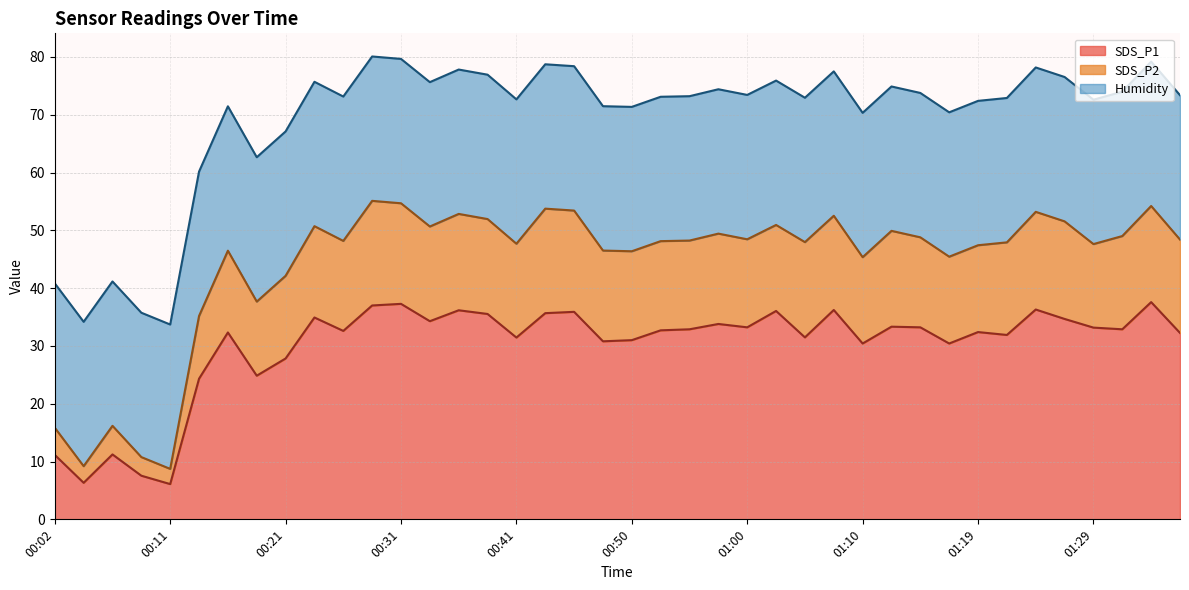

What is the label of the 24th point from the right?

00:41